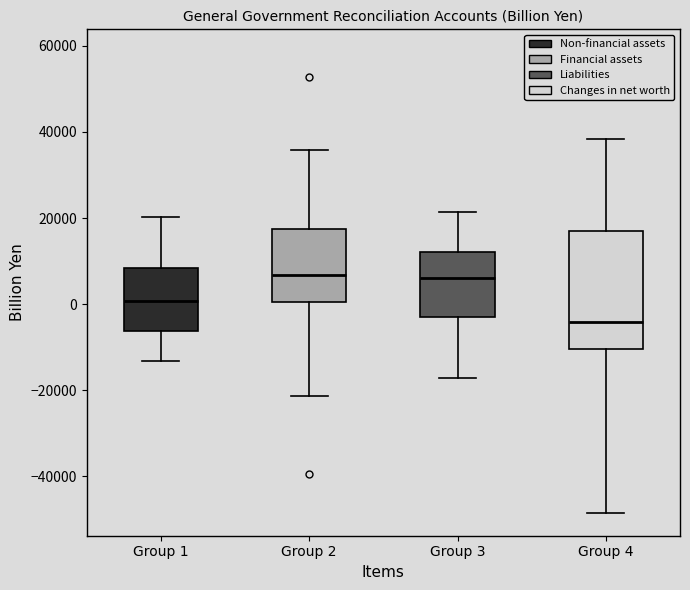

Reading left to right, transcribe this box plot: for each box, give where its median line is, the range the box spans, and where its two whiskers end, as read against the y-axis. The values are not printed on the chart, so give them approximately, as read against the axis.

Group 1: median 0, box -6000 to 8000, whiskers -14000 to 20000
Group 2: median 6000, box 0 to 18000, whiskers -22000 to 36000
Group 3: median 6000, box -4000 to 12000, whiskers -18000 to 22000
Group 4: median -4000, box -10000 to 16000, whiskers -48000 to 38000